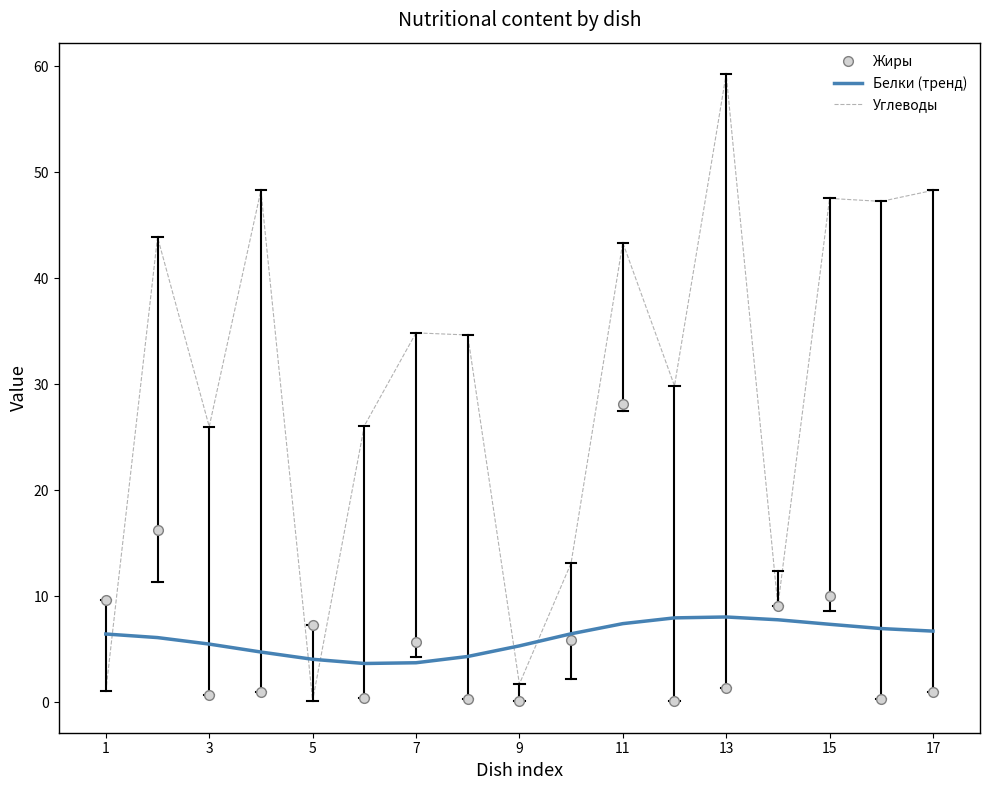

Which series has the largest total across all categories?

Углеводы